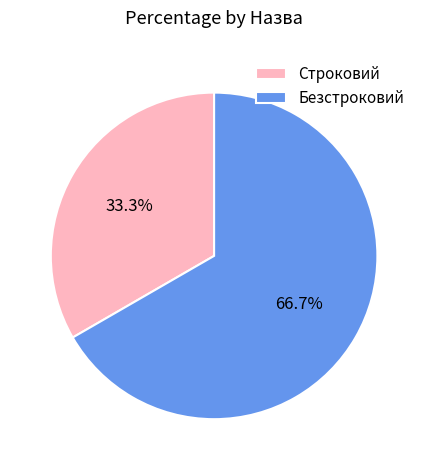

Is Строковий the majority of the pie?

No